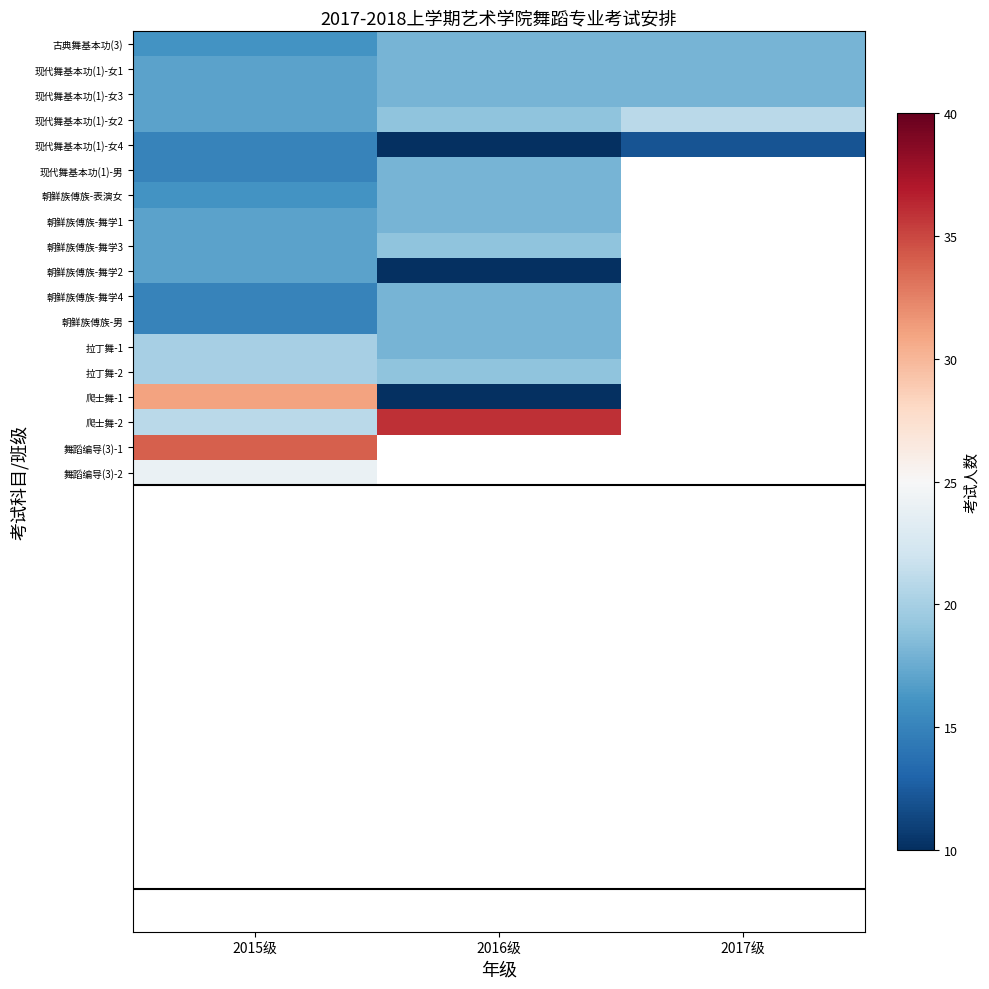

How many data points in 现代舞基本功(1)-女2 are less than 19?

1